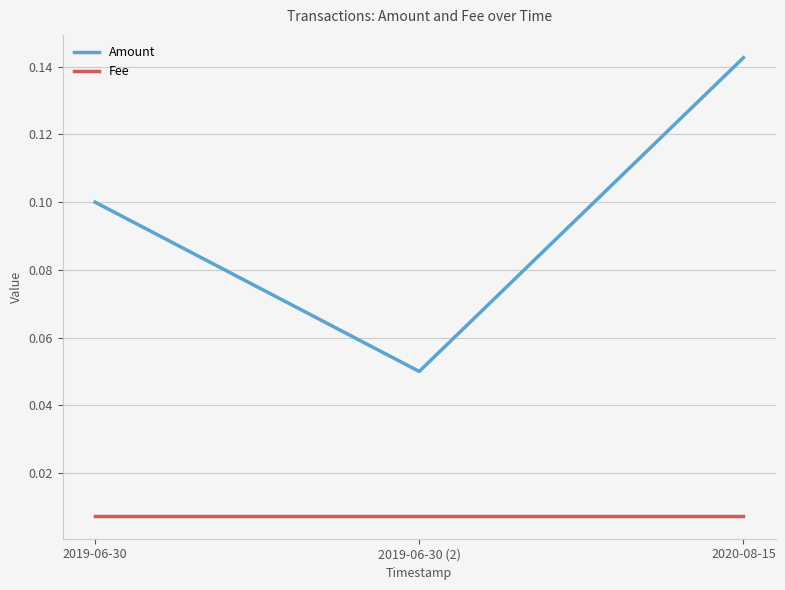

Is this an area chart (filled region under the line)?

No